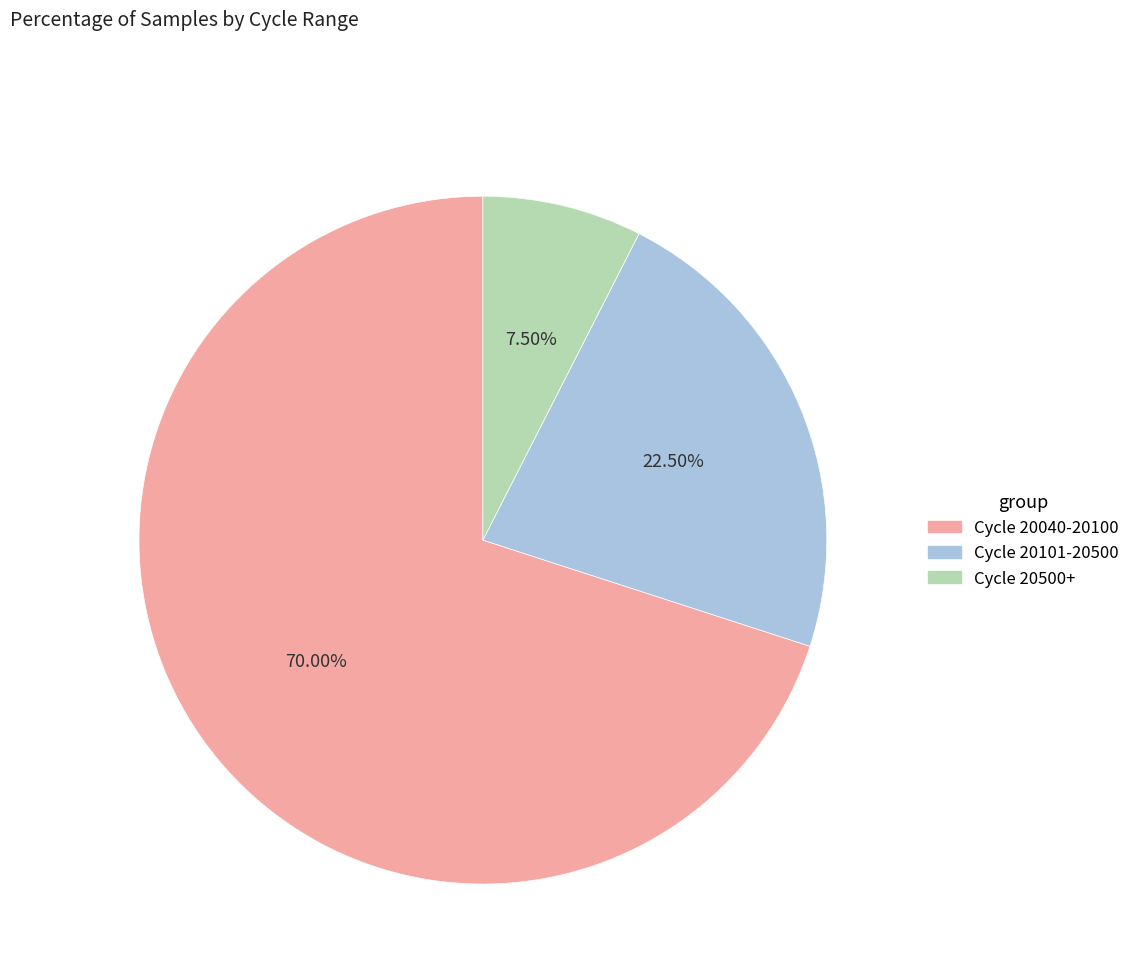

Is there a majority slice in this chart?

Yes